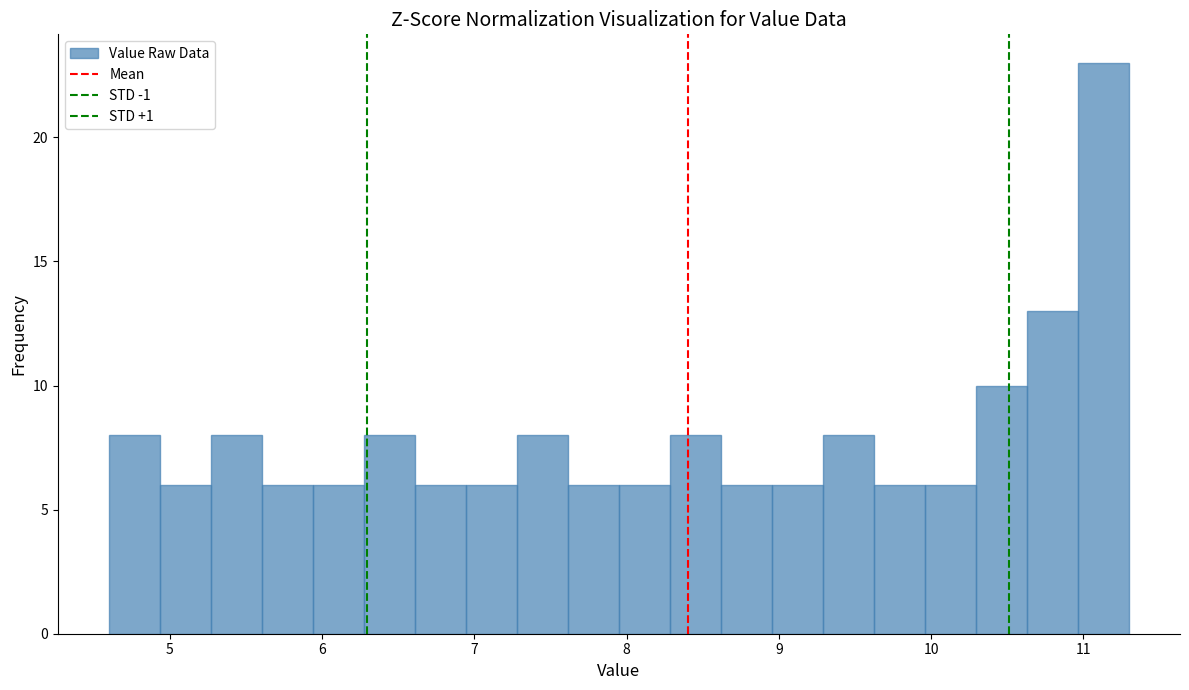

Read against the x-axis, roughly where is the centre of the tallest bar?

11.1